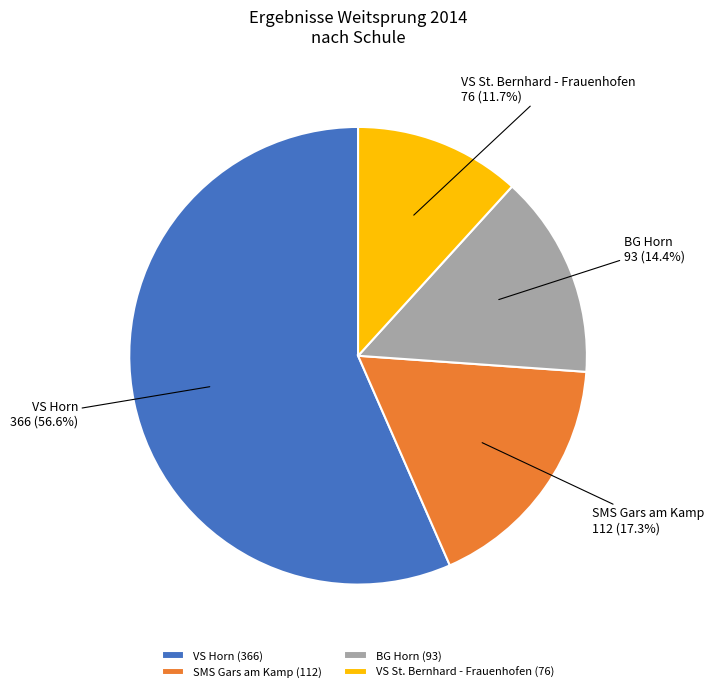

Combined, what portion of the pie is VS St. Bernhard - Frauenhofen and VS Horn?

68.3%